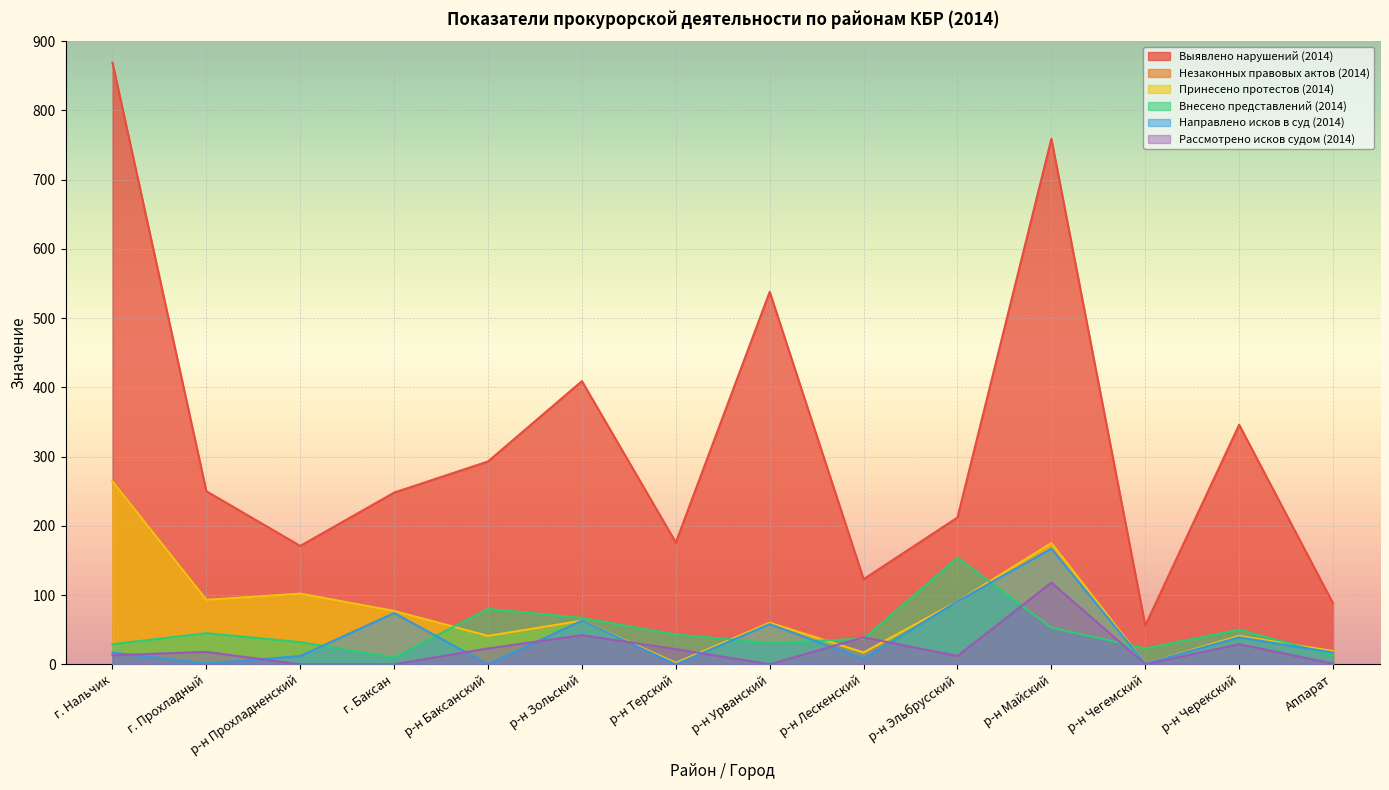

Reading left to right, extract all data points from this chart.

Выявлено нарушений (2014): 869	250	171	248	293	409	176	538	123	212	759	56	346	88
Незаконных правовых актов (2014): 264	93	102	77	41	63	2	60	17	91	175	1	41	19
Принесено протестов (2014): 264	93	102	77	41	63	2	60	17	91	175	1	41	19
Внесено представлений (2014): 29	45	32	10	80	67	43	31	37	154	53	23	50	13
Направлено исков в суд (2014): 17	1	12	74	0	63	0	58	8	91	167	1	39	17
Рассмотрено исков судом (2014): 13	18	0	0	23	42	22	0	39	12	118	0	29	1